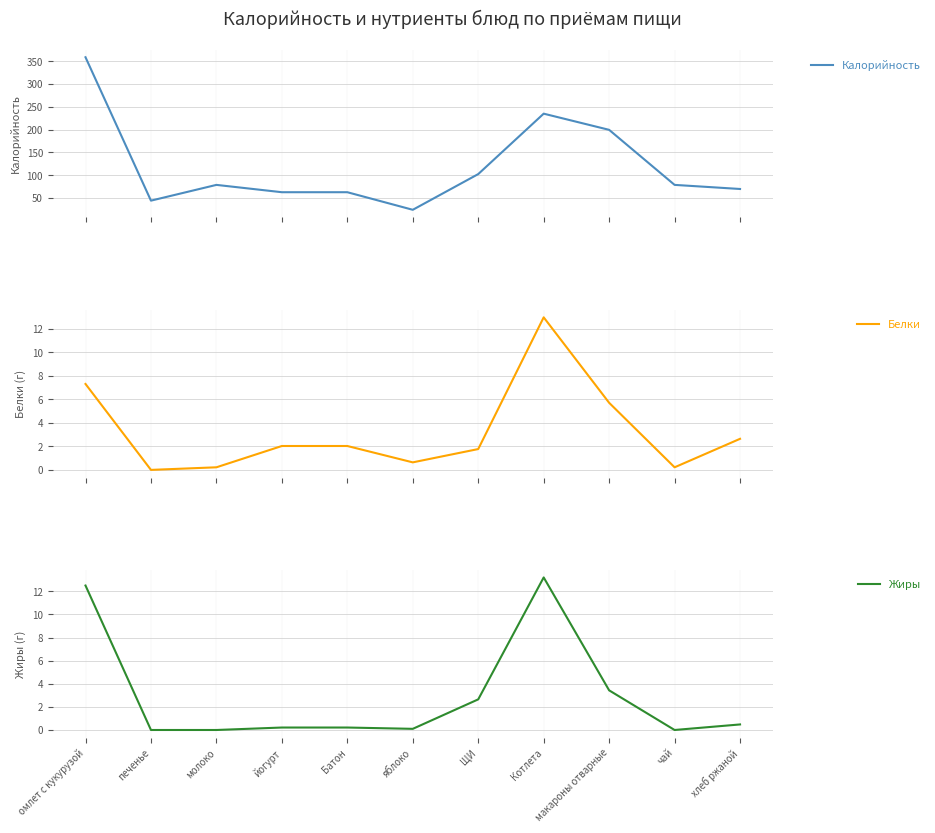

Rank the categories by Жиры value from highest to lowest.

Котлета, омлет с кукурузой, макароны отварные, ЩИ, хлеб ржаной, йогурт, Батон, яблоко, печенье, молоко, чай